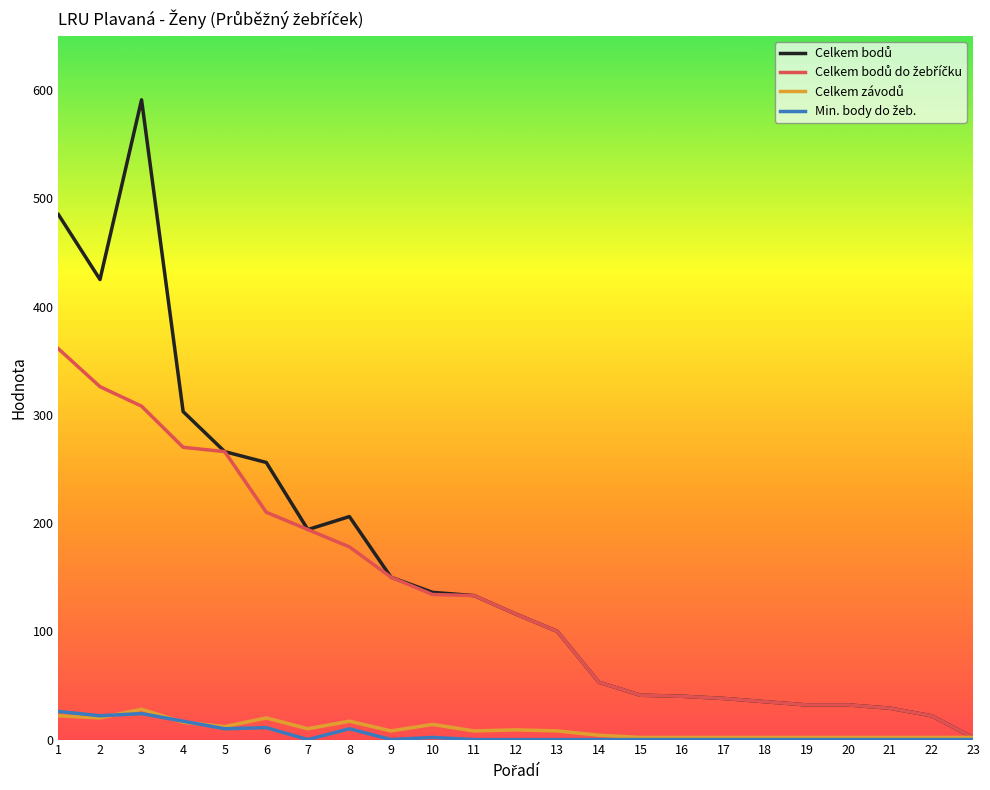

At which category is the sum across all series the highest?

3